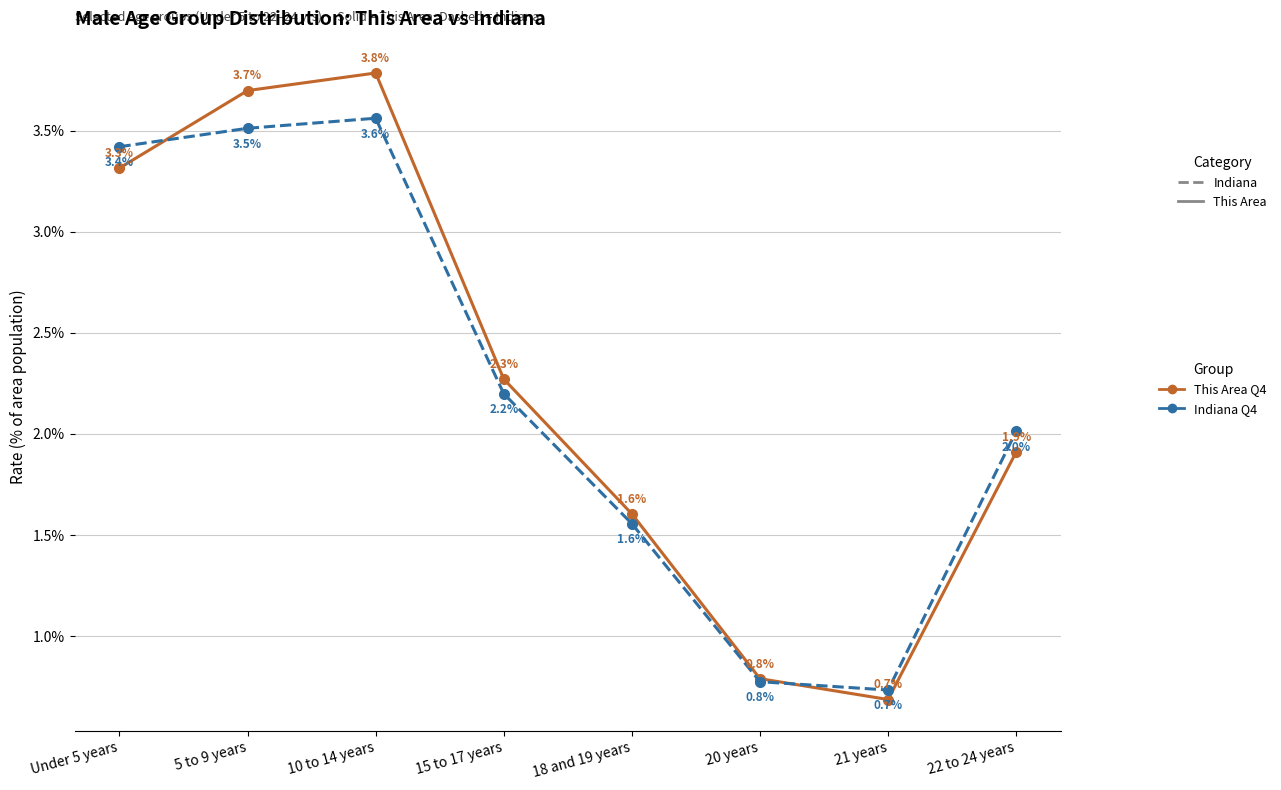

Does the chart have visible grid lines?

Yes